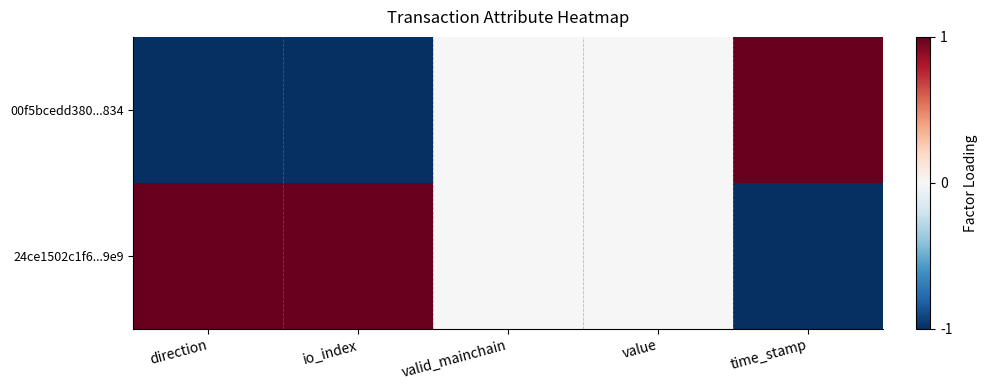

How many data points does each series have?

5